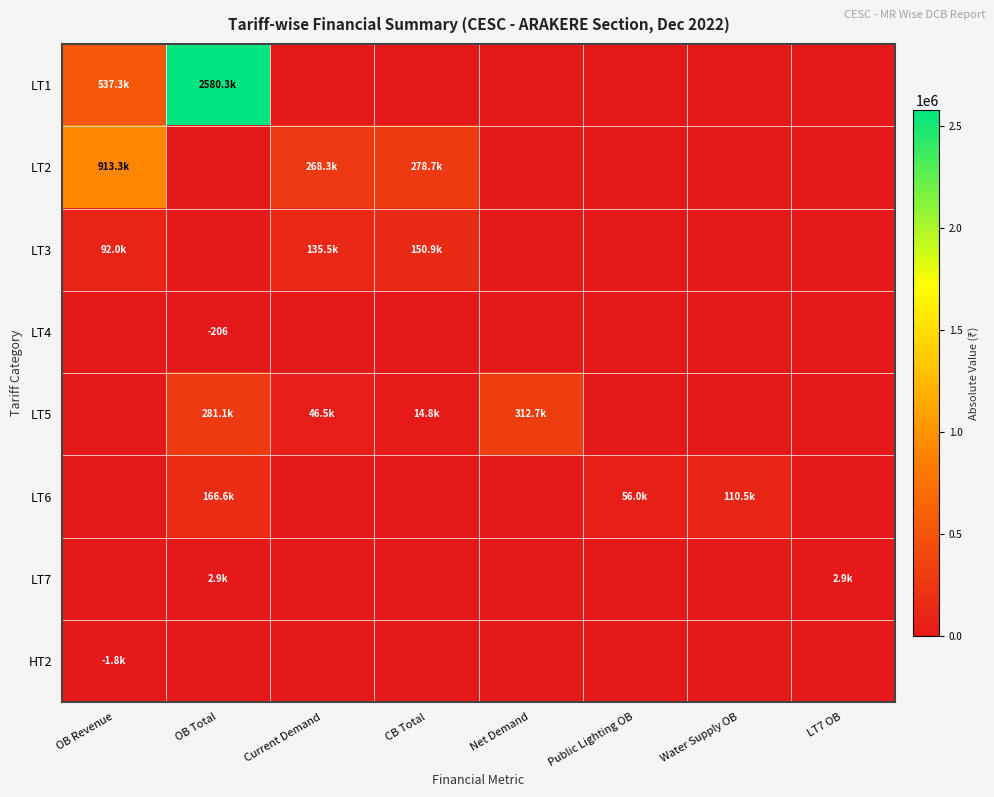

Between CB Total and Water Supply OB, which series saw the biggest shift?

LT2